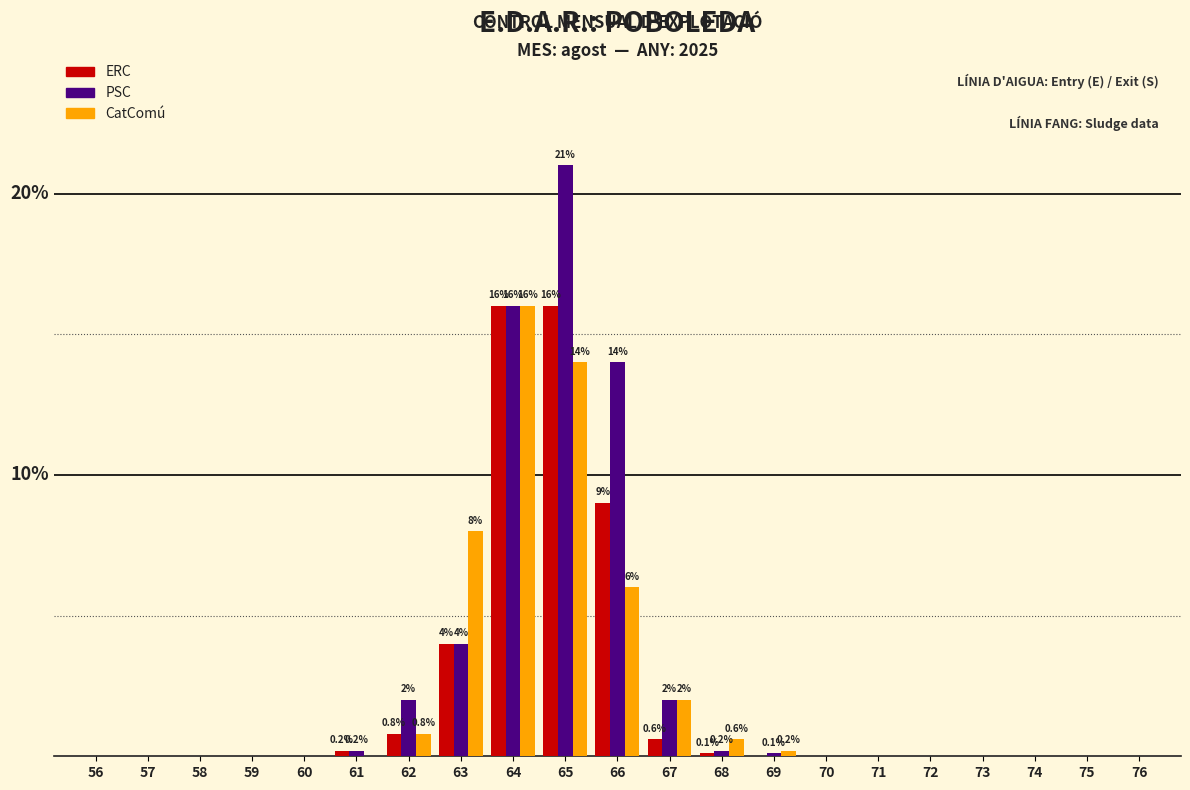

What are all the series names shown in the legend?

ERC, PSC, CatComú